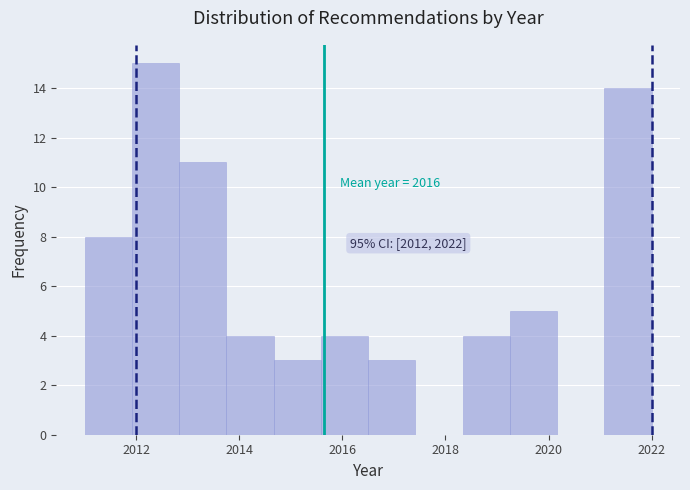

Over which range of the x-axis is the bar tallest?

2012.0 to 2012.8